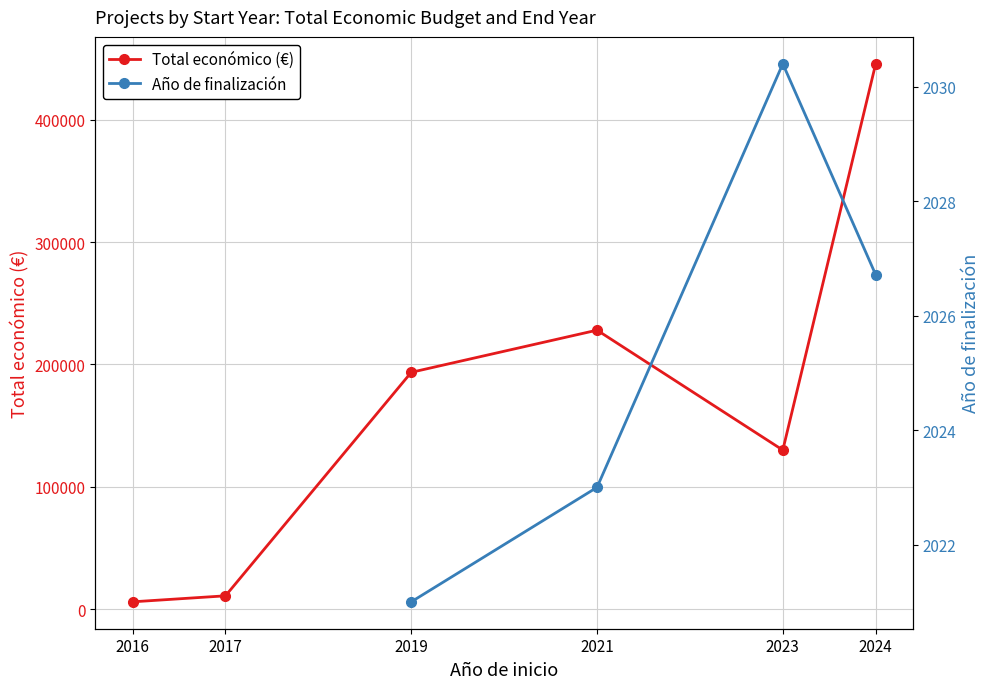

What are all the series names shown in the legend?

Total económico (€), Año de finalización